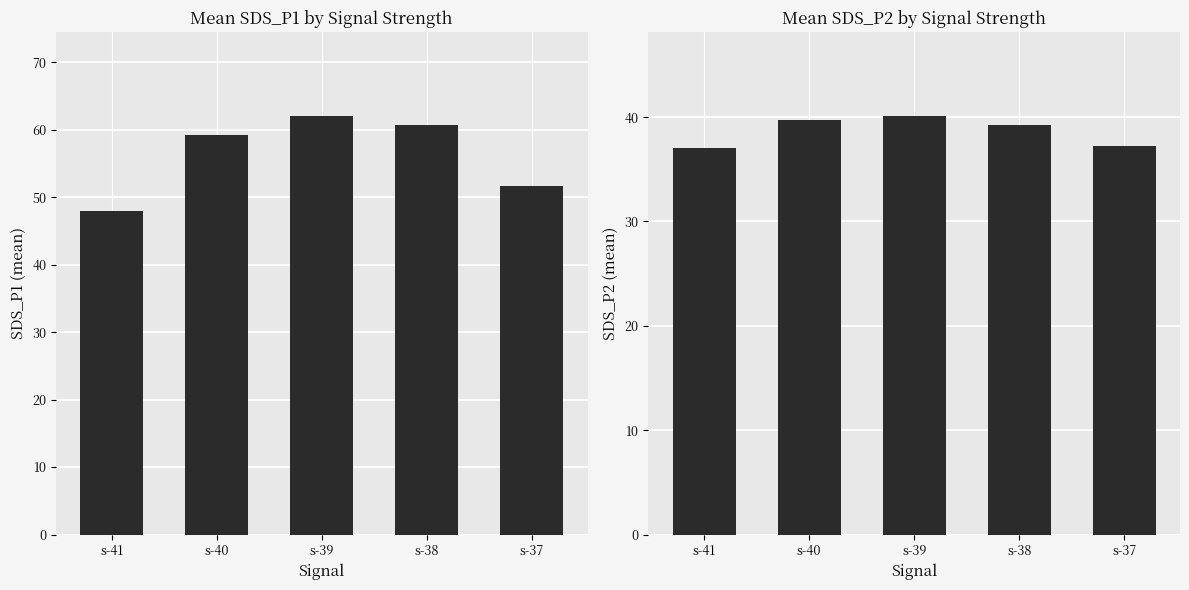

Is it true that SDS_P2 equals 14.9 at s-37?

False